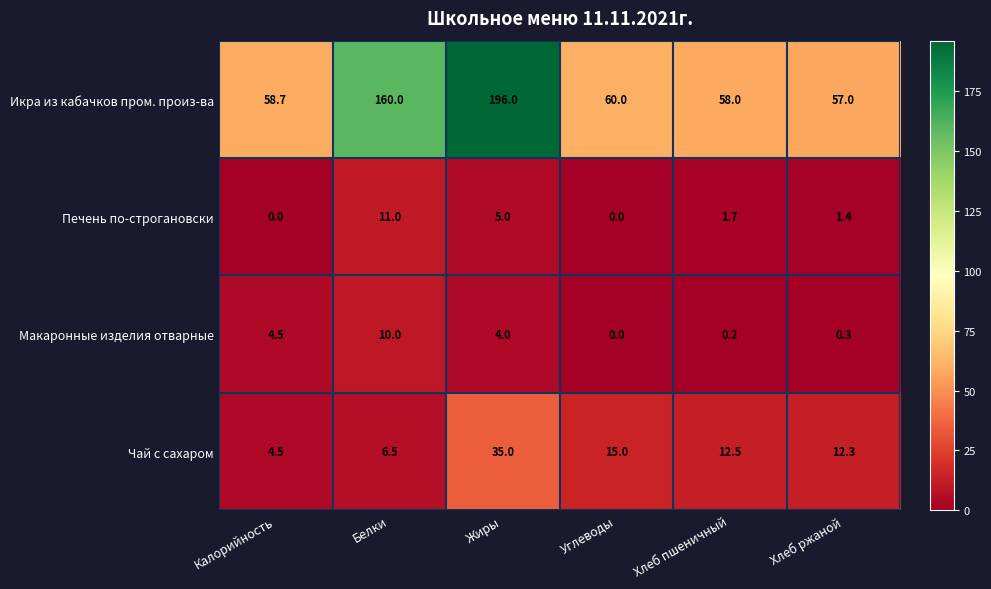

The value of Чай с сахаром at Хлеб пшеничный is 2.5. True or false?

False